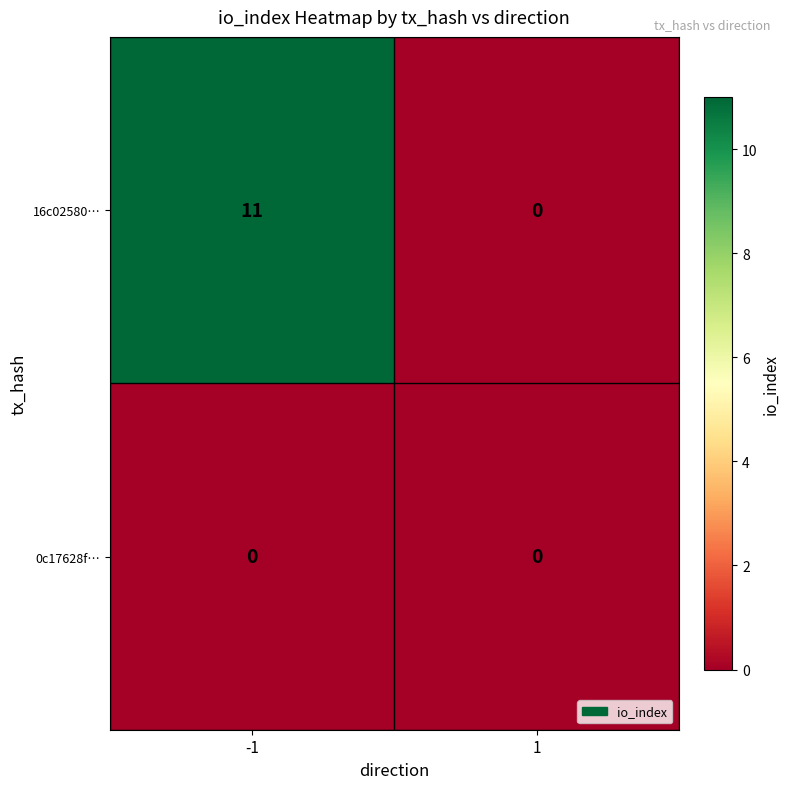

The value of 16c02580… at -1 is 11. True or false?

True